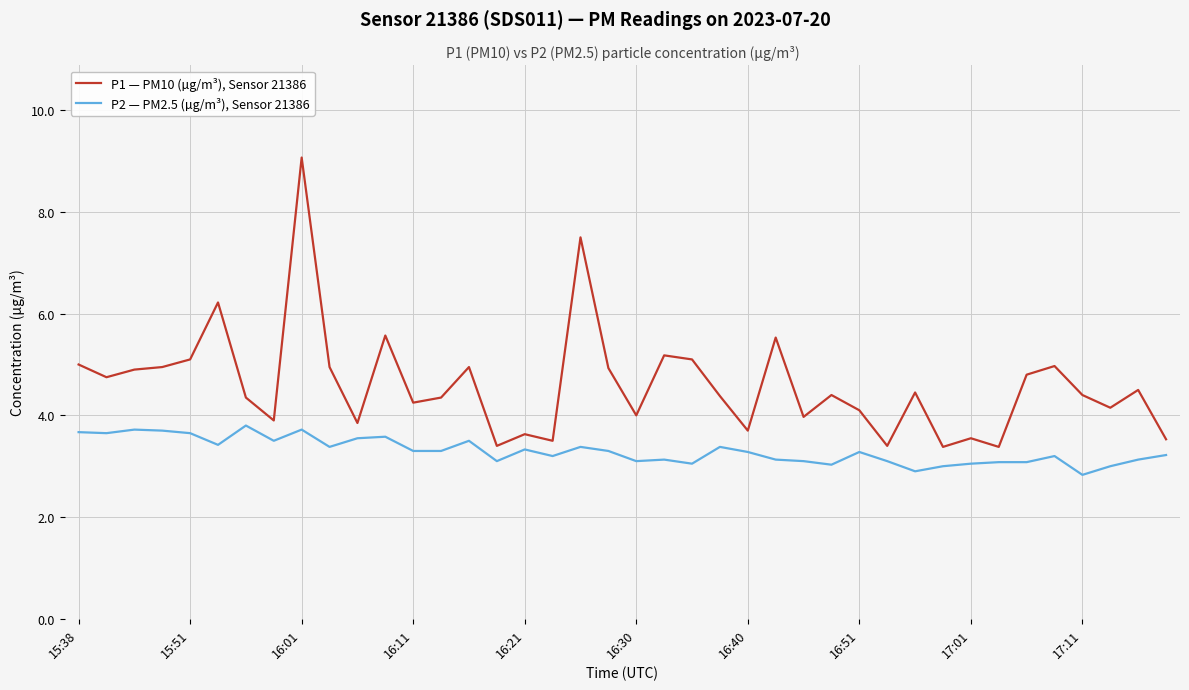

List the series in order of their overall mean, highest first.

P1 — PM10 (µg/m³), Sensor 21386, P2 — PM2.5 (µg/m³), Sensor 21386